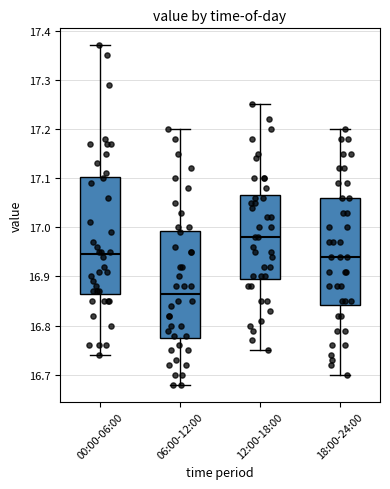

Where is the lower edge of the box for 12:00-18:00 on the y-axis? The values are not printed on the chart, so give them approximately, as read against the axis.

16.90